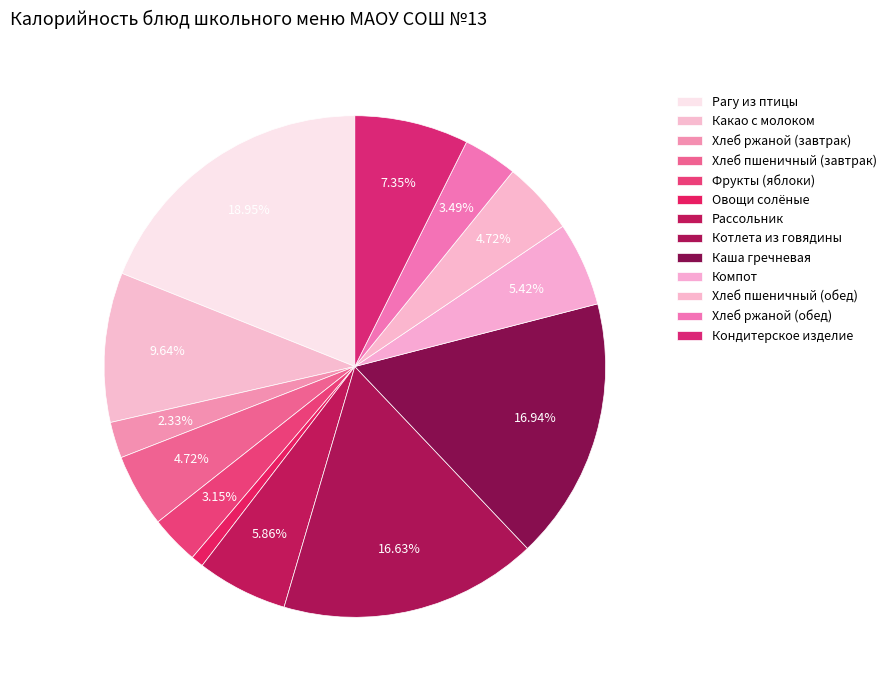

How much of the chart is everything except Овощи солёные?

99.2%